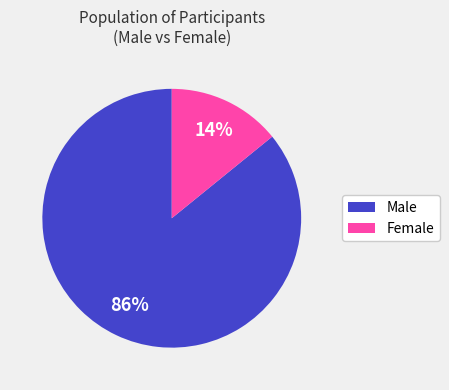

Approximately how many times larger is the value at Male compared to Female?

6.1